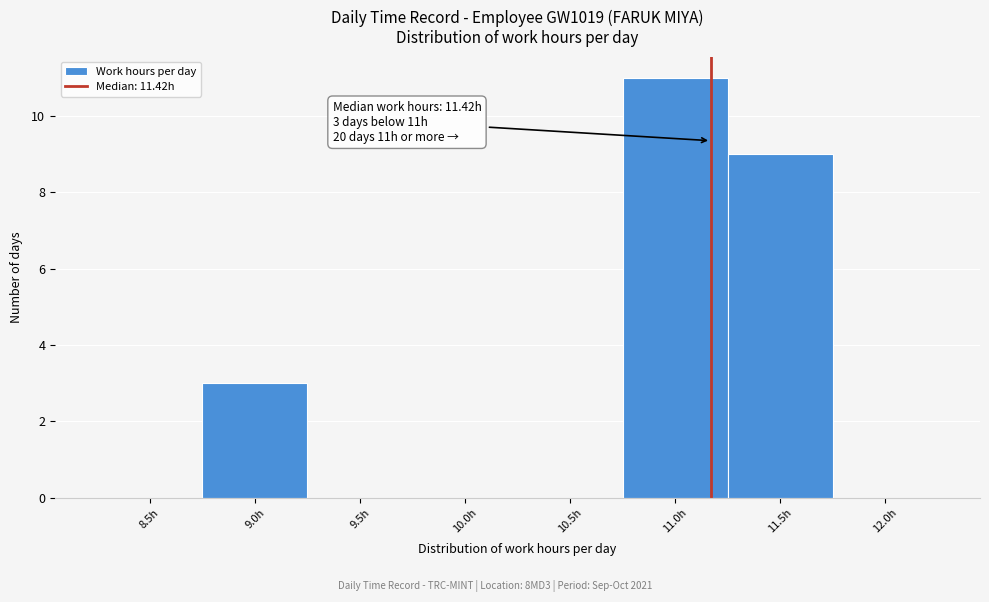

Reading left to right, transcribe all the data shown in this chart.

8.5h=0	9.0h=3	9.5h=0	10.0h=0	10.5h=0	11.0h=11	11.5h=9	12.0h=0